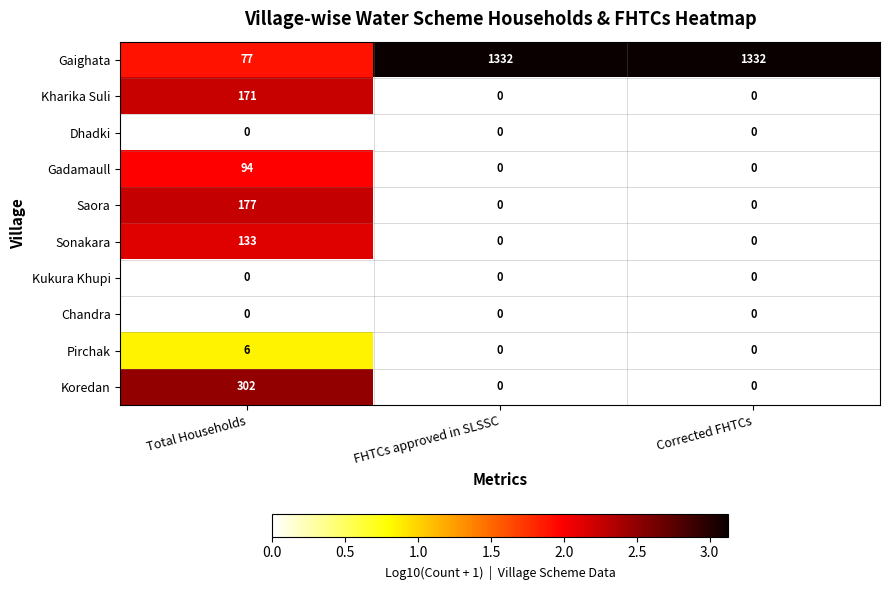

Count the Kharika Suli values in the range 0 to 171.

3